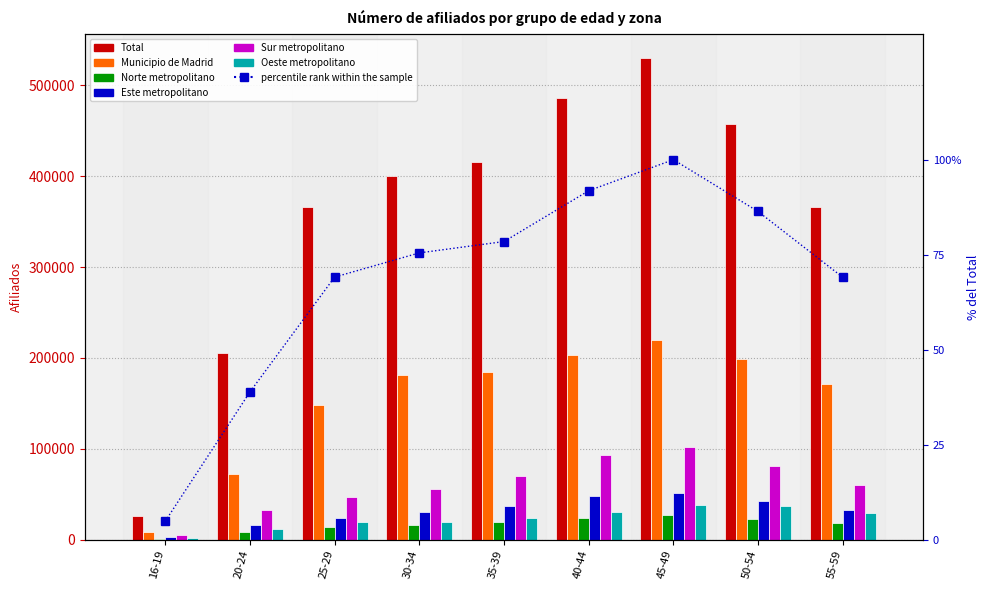

List the labels in order of Norte metropolitano value, smallest first.

16-19, 20-24, 25-29, 30-34, 55-59, 35-39, 50-54, 40-44, 45-49